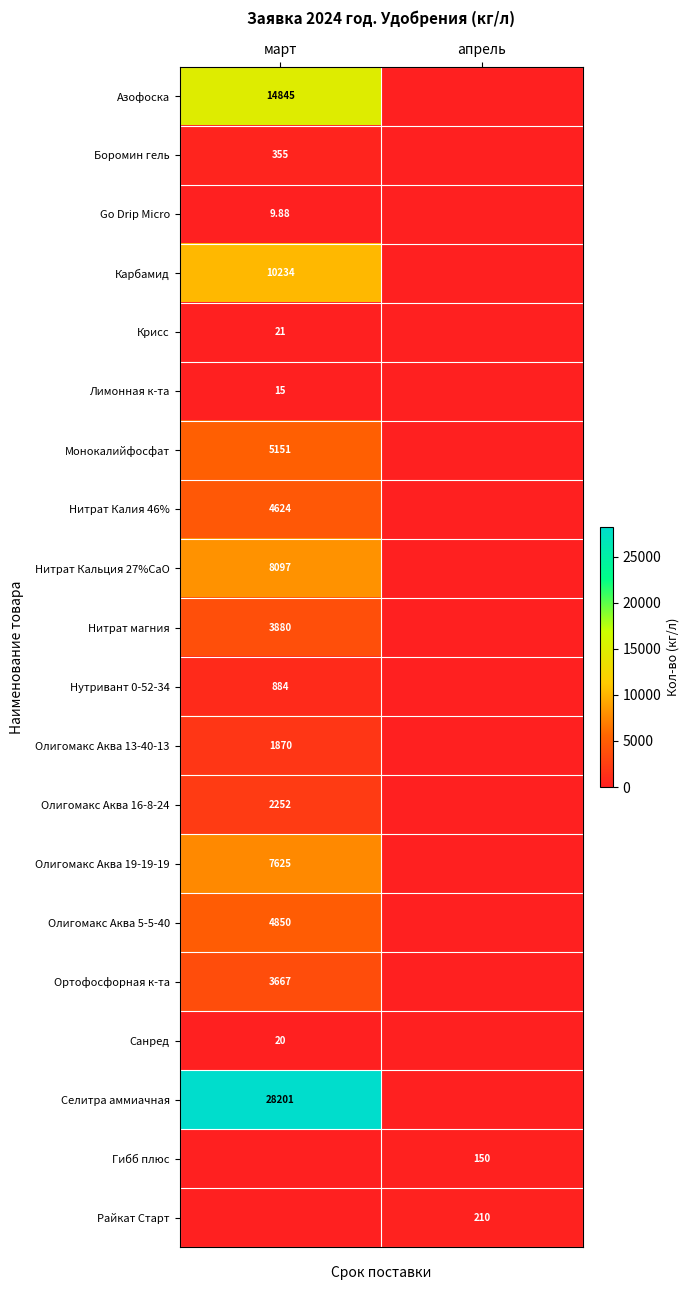

How many Азофоска values are between 0 and 14845?

2